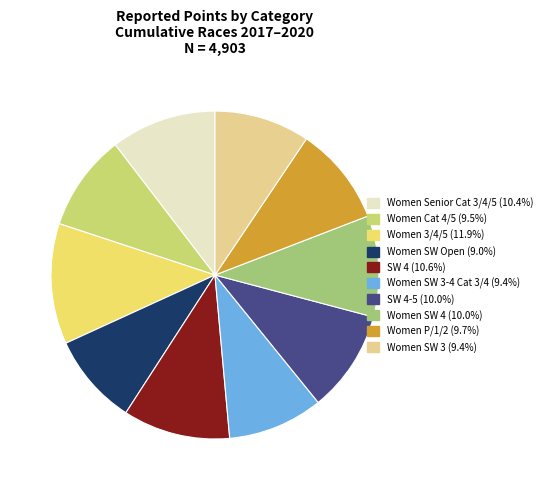

Is there a majority slice in this chart?

No